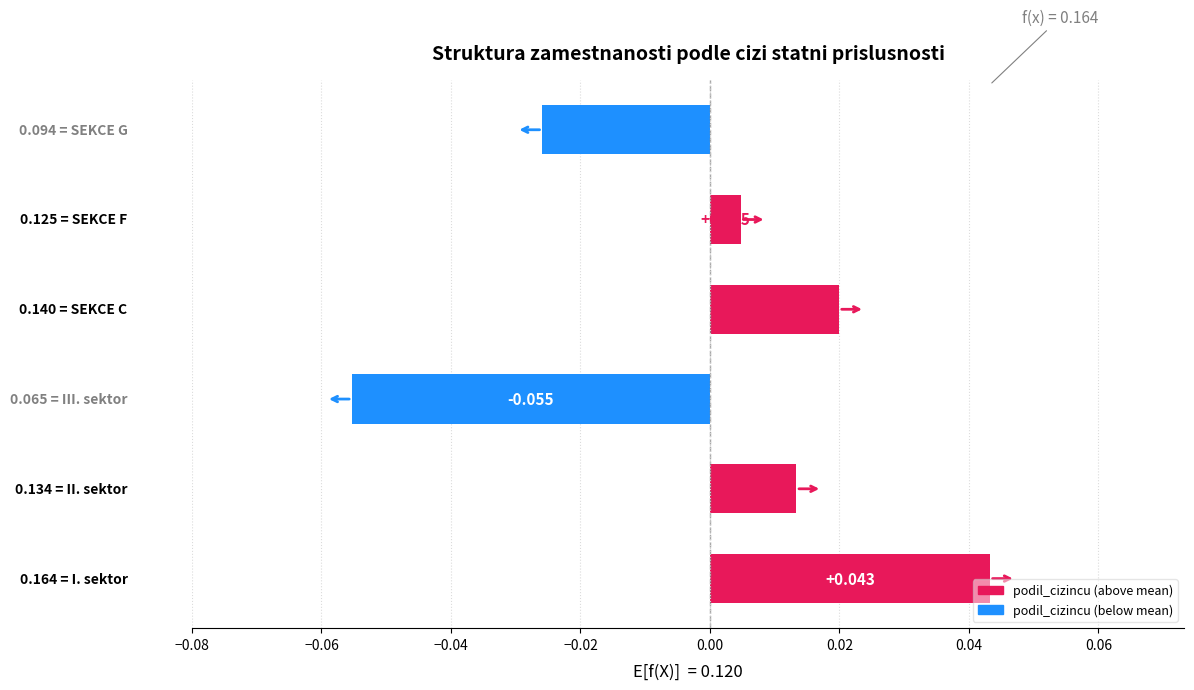

What is the sum of the obcane_EU_mimo_SR values at SEKCE C and II. sektor?

0.3